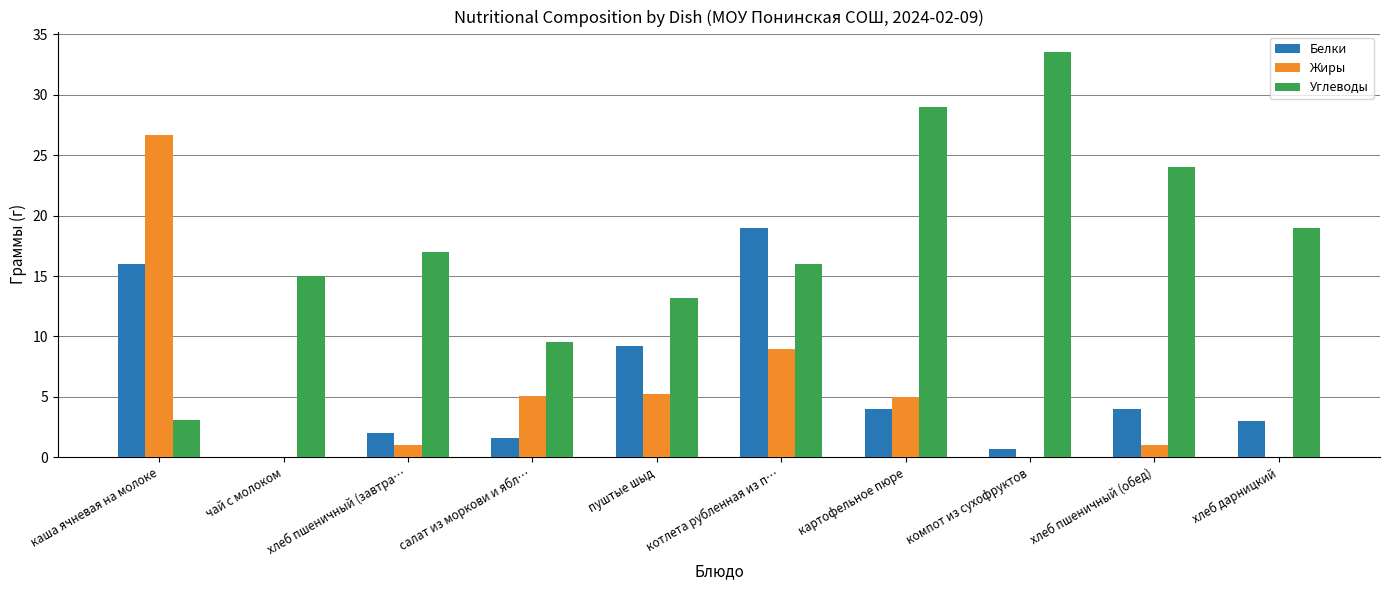

What value does the Белки series have at салат из моркови и ябл…?

1.6